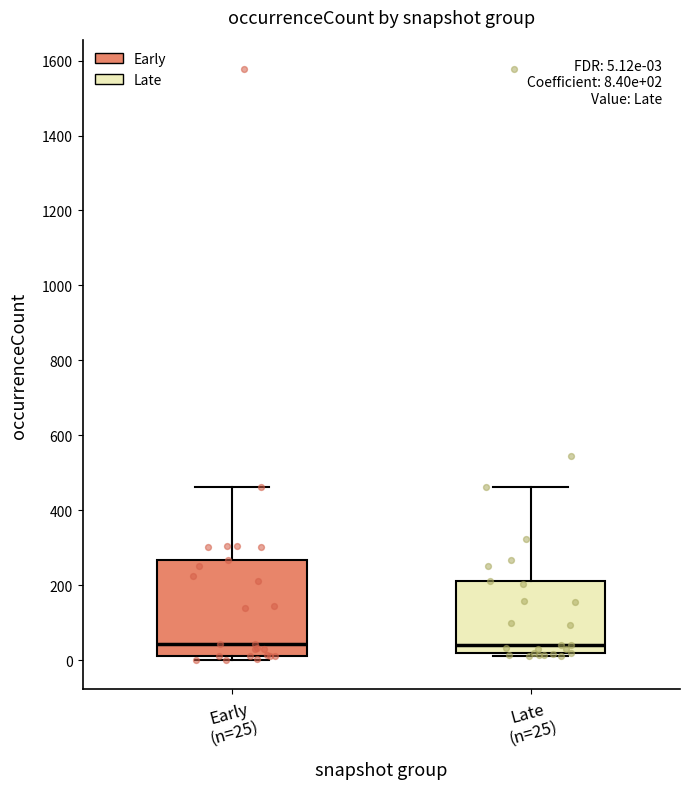

Which box is the tallest, from its lower edge to its upper edge?

Early (n=25)